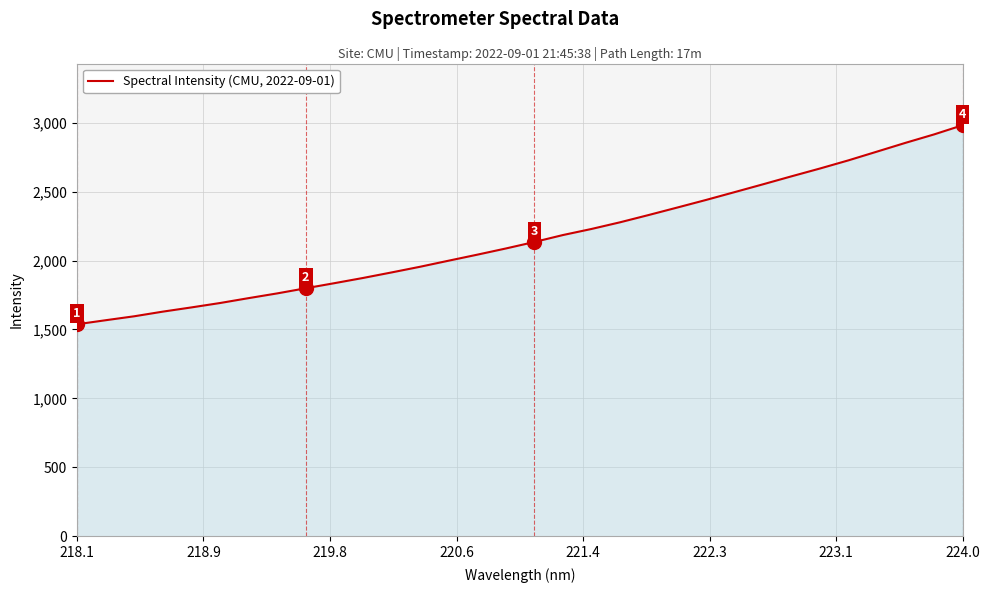

What is the difference between the maximum and minimum values?

1444.4